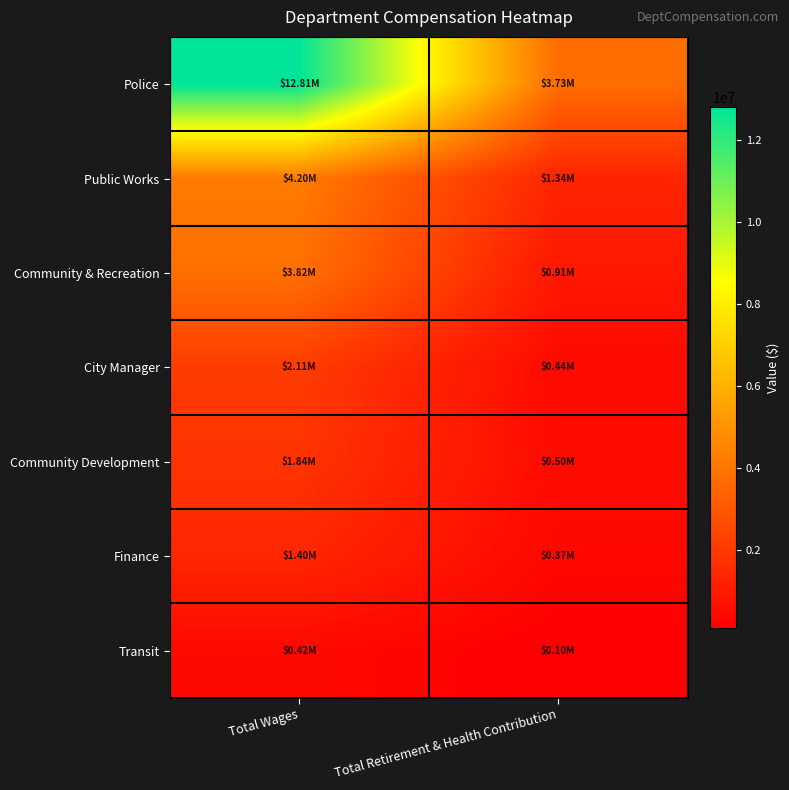

What is the spread (max minus min) of values at Total Retirement & Health Contribution?

3632049